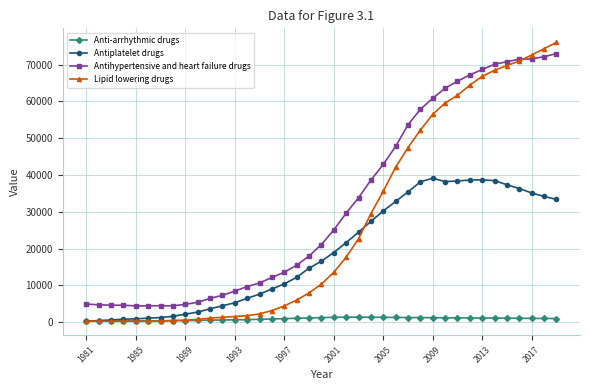

Which series has the widest spread of values?

Lipid lowering drugs